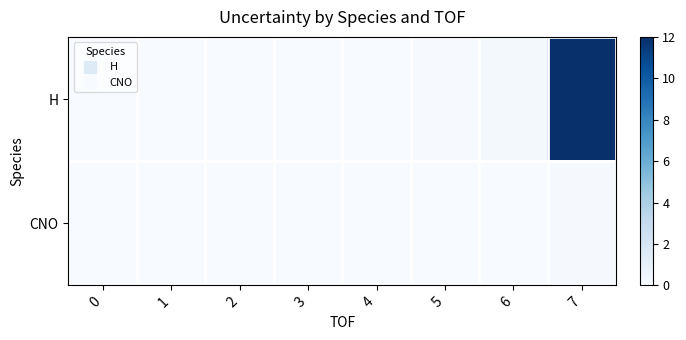

At 3, list the series in order from largest to smallest.

H, CNO